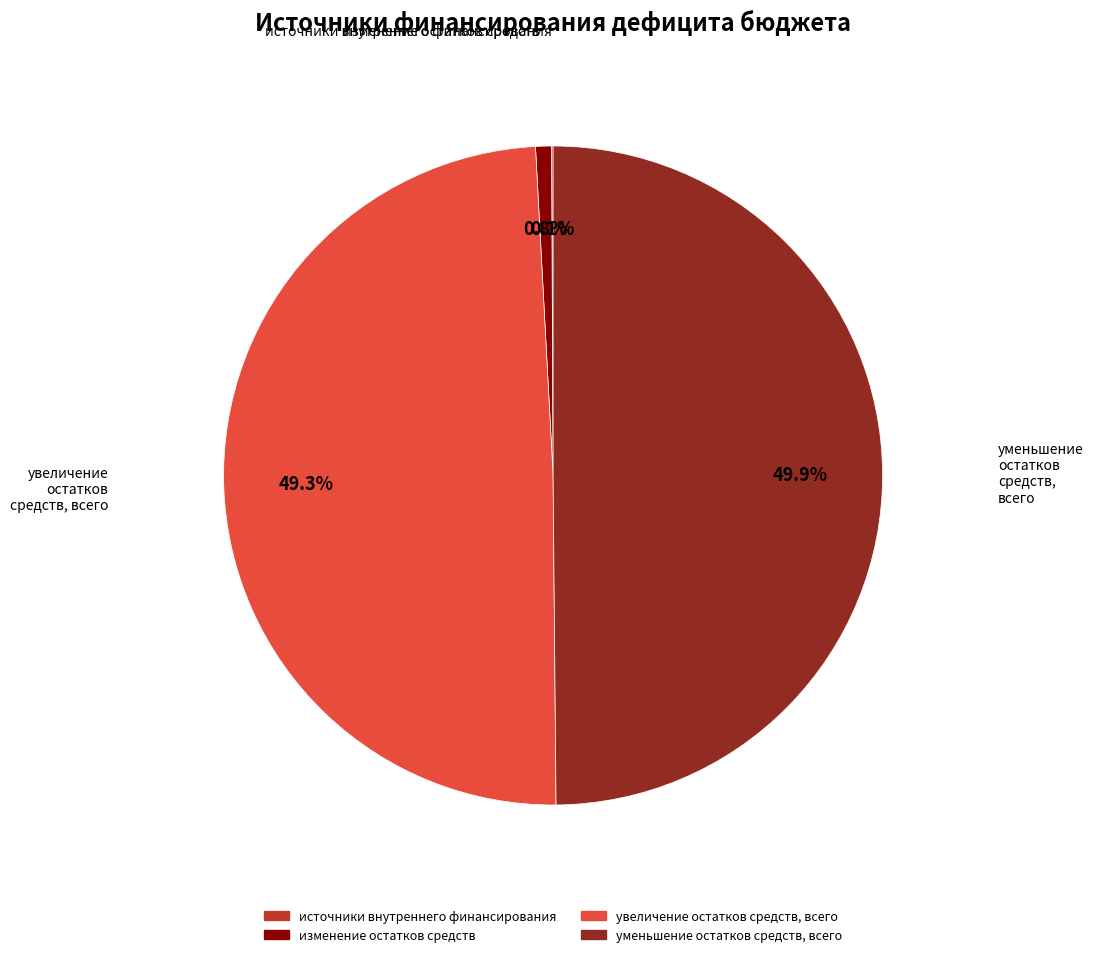

To the nearest percent, what percentage of the pie is уменьшение остатков средств, всего?

50%